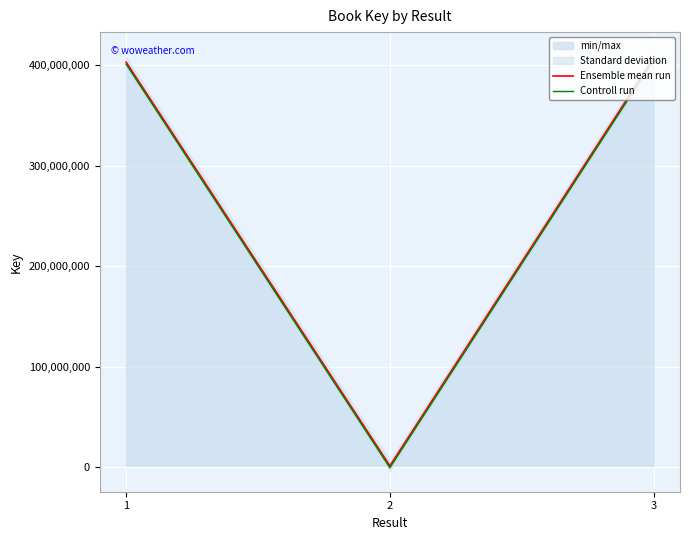

Which label corresponds to the largest value in the chart?

3